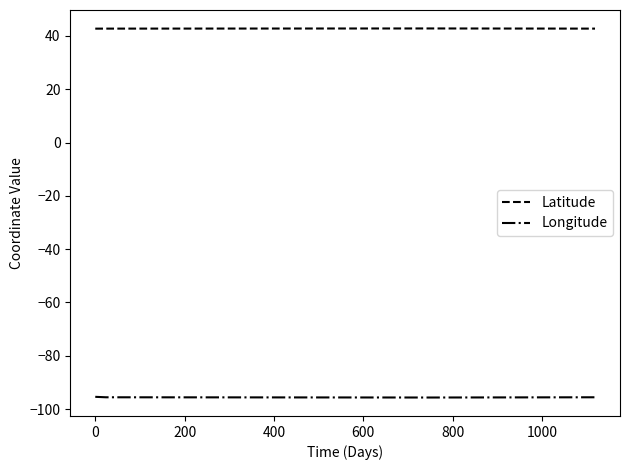

What is the sum of all Longitude values?

-477.7